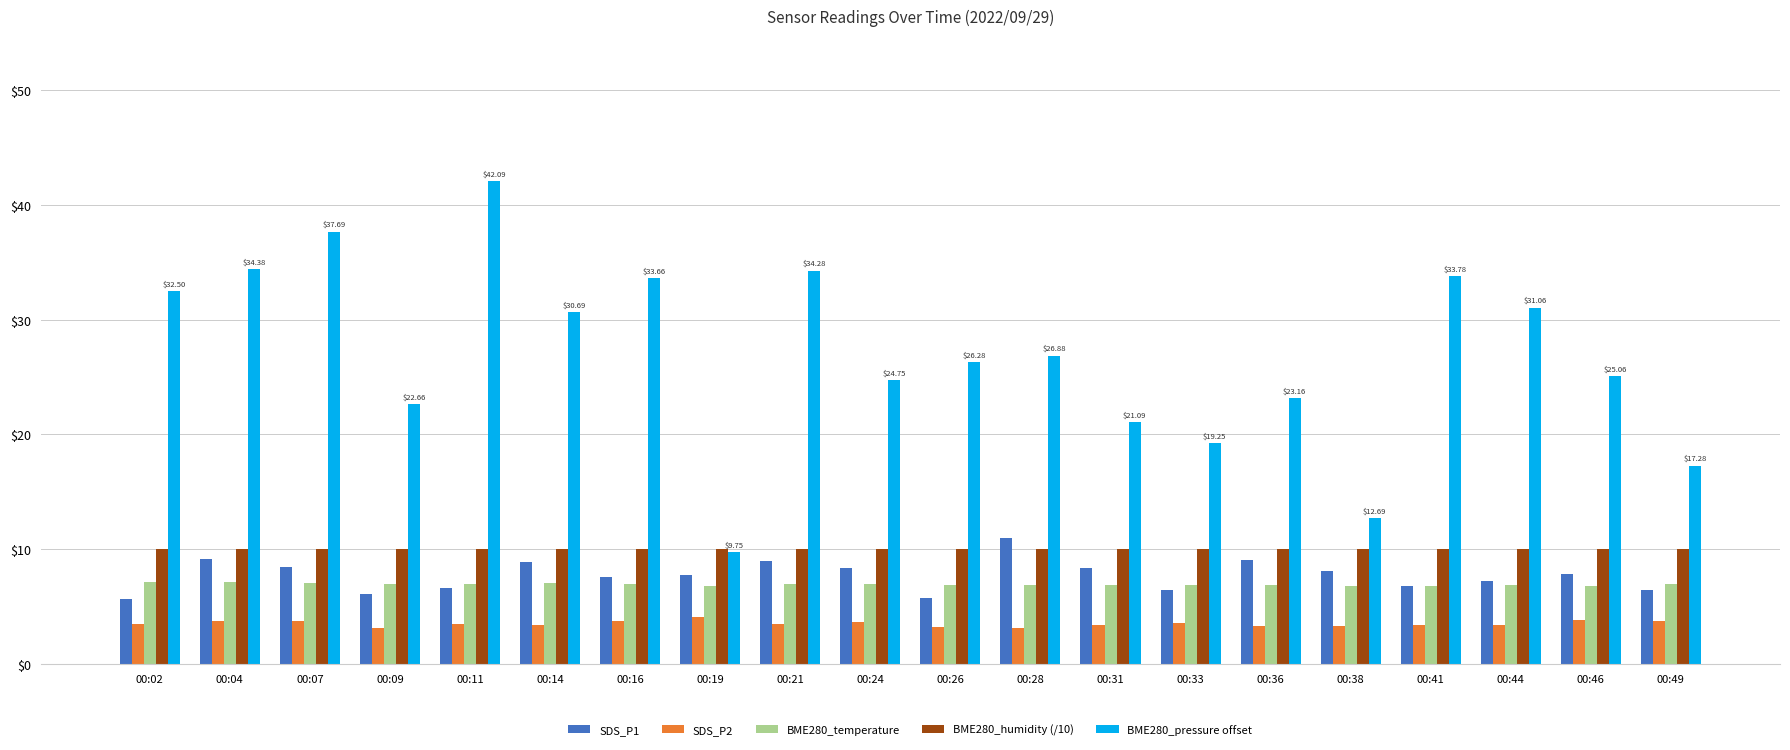

What are all the series names shown in the legend?

SDS_P1, SDS_P2, BME280_temperature, BME280_humidity (/10), BME280_pressure offset